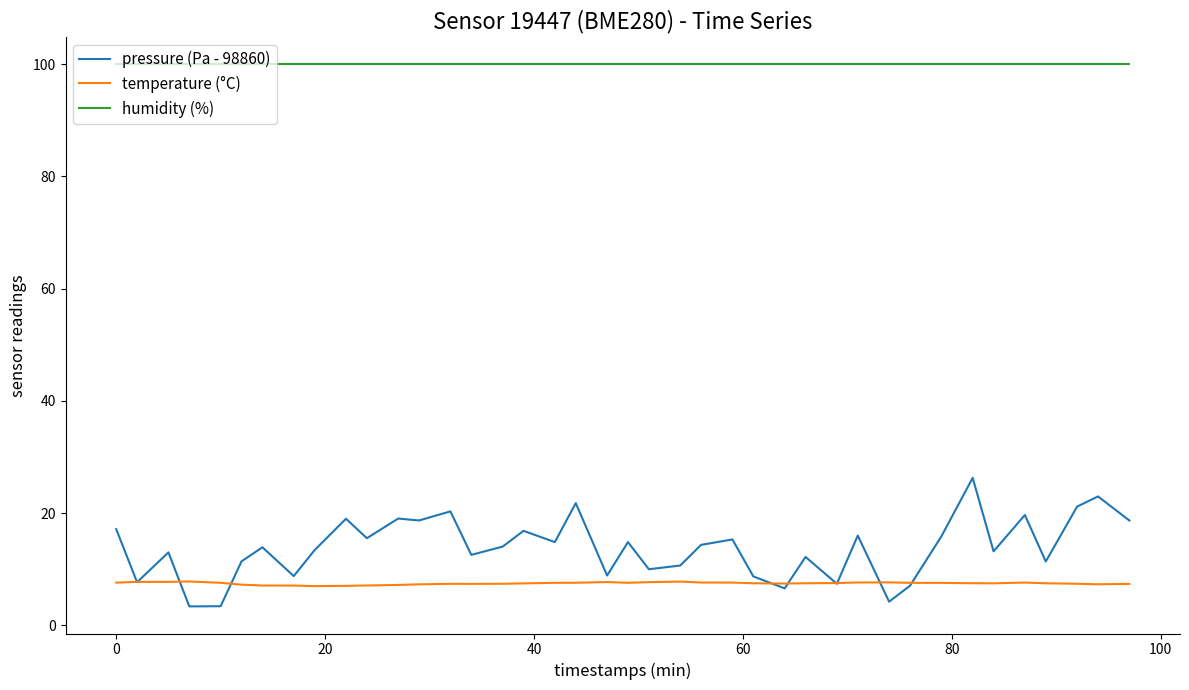

What is the difference between the maximum and minimum values in the pressure (Pa - 98860) series?

22.9